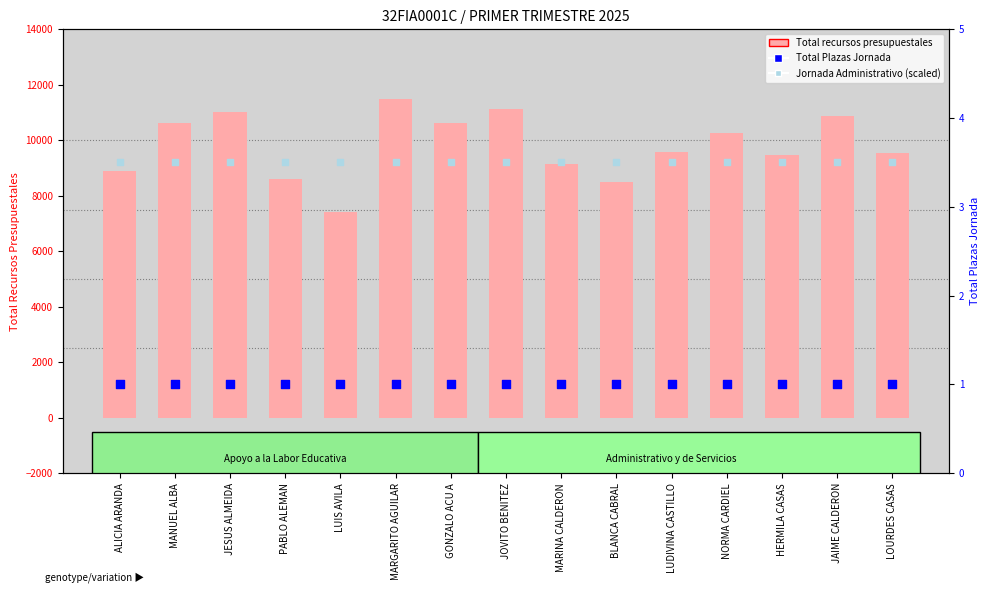

What is the total value across all series at ALICIA ARANDA?

8893.5